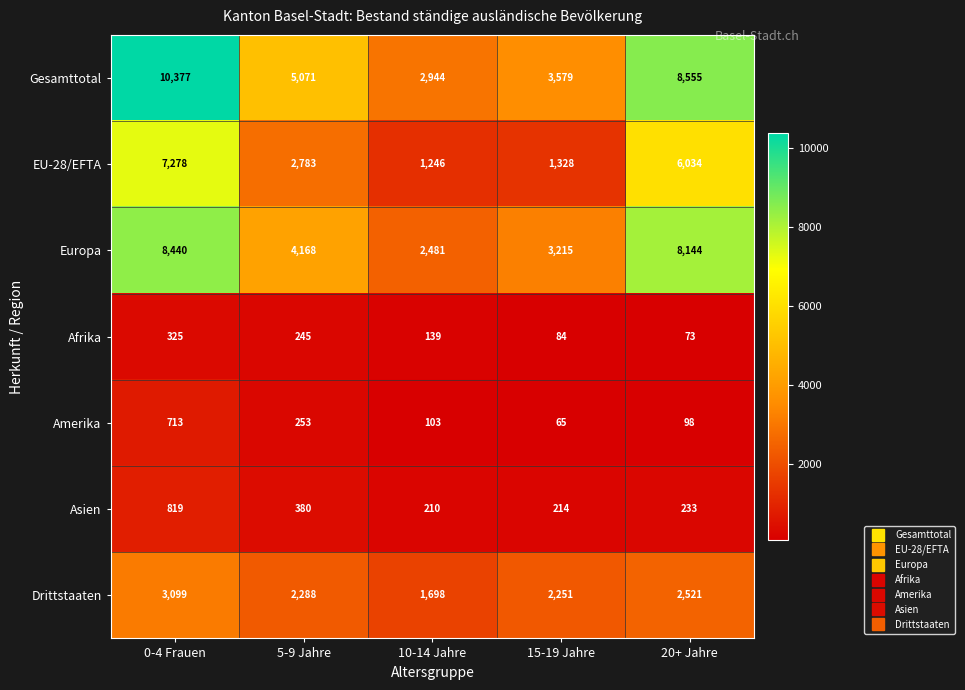

Which series changed the most between 15-19 Jahre and 20+ Jahre?

Gesamttotal